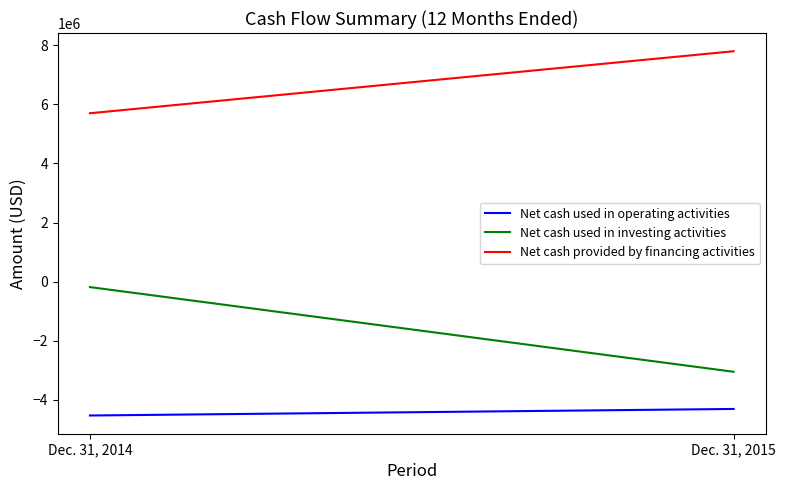

How many values in the Net cash used in investing activities series are below -188000?

1